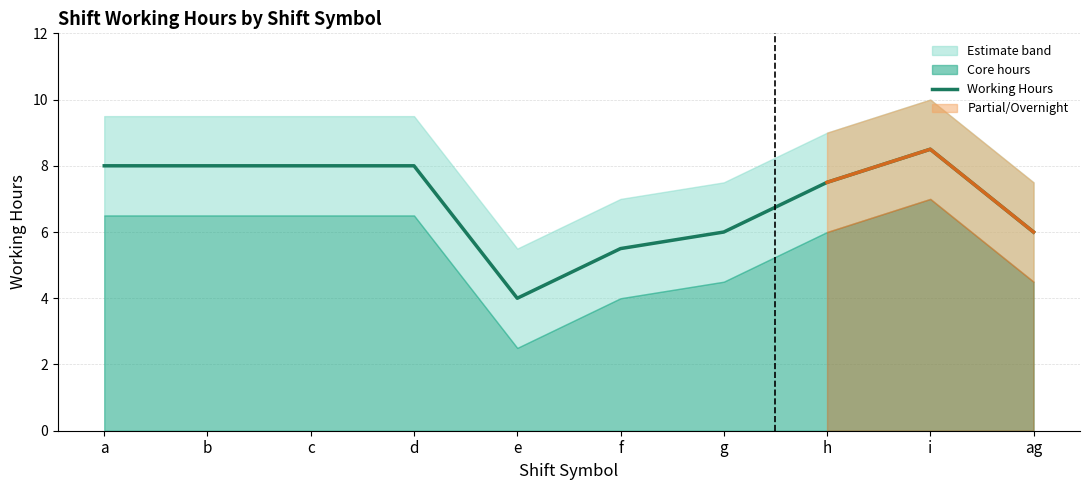

How many interior local peaks (higher than both neighbors) does the data have?

3